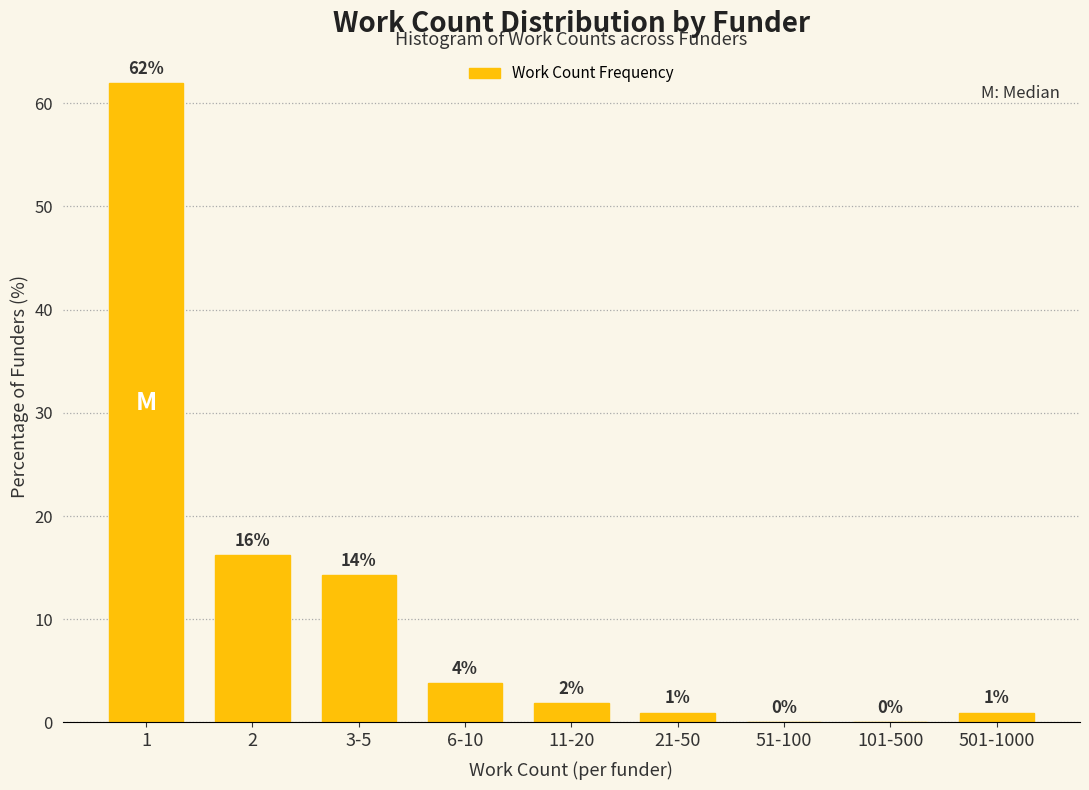

Which has a higher value, 51-100 or 501-1000?

501-1000